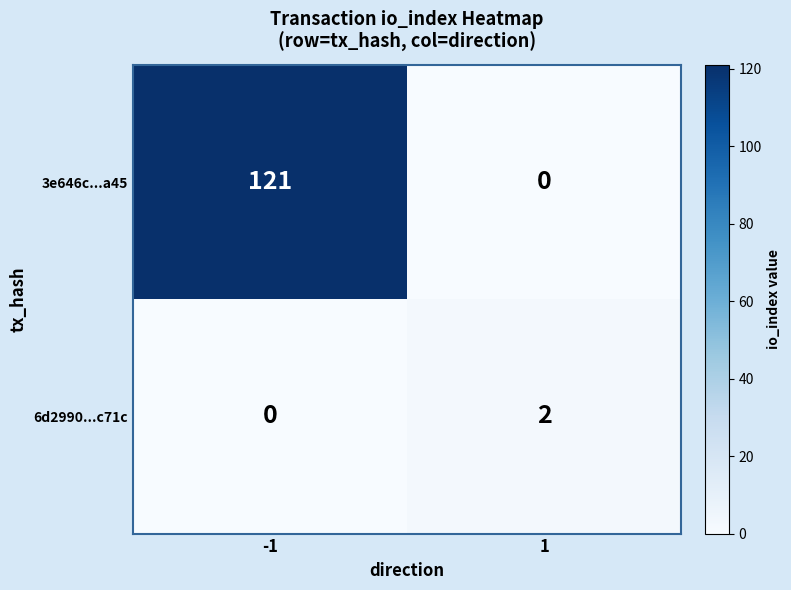

How many data points in 3e646c...a45 are less than 121?

1